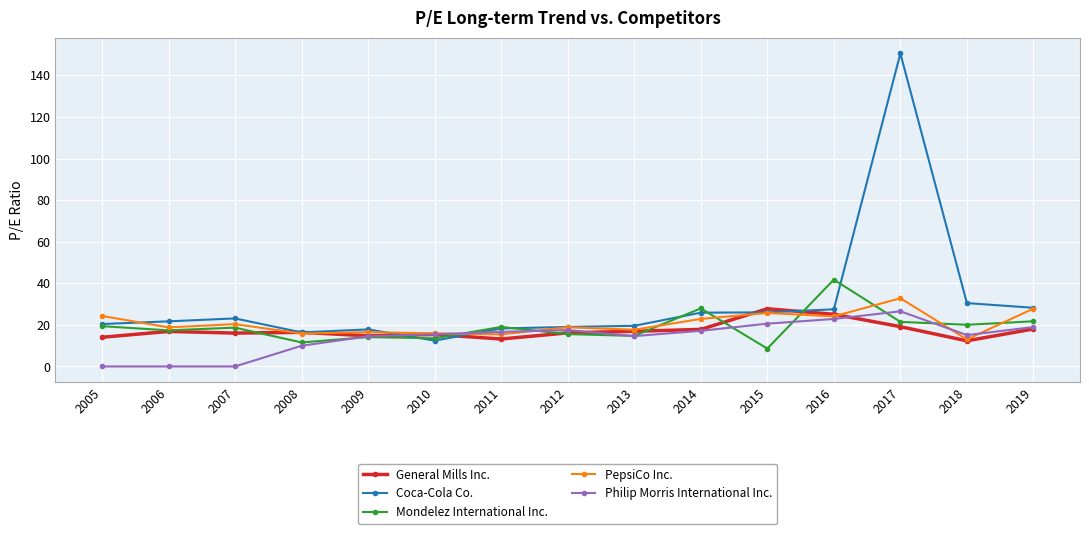

What value does the Philip Morris International Inc. series have at 2013?

14.6